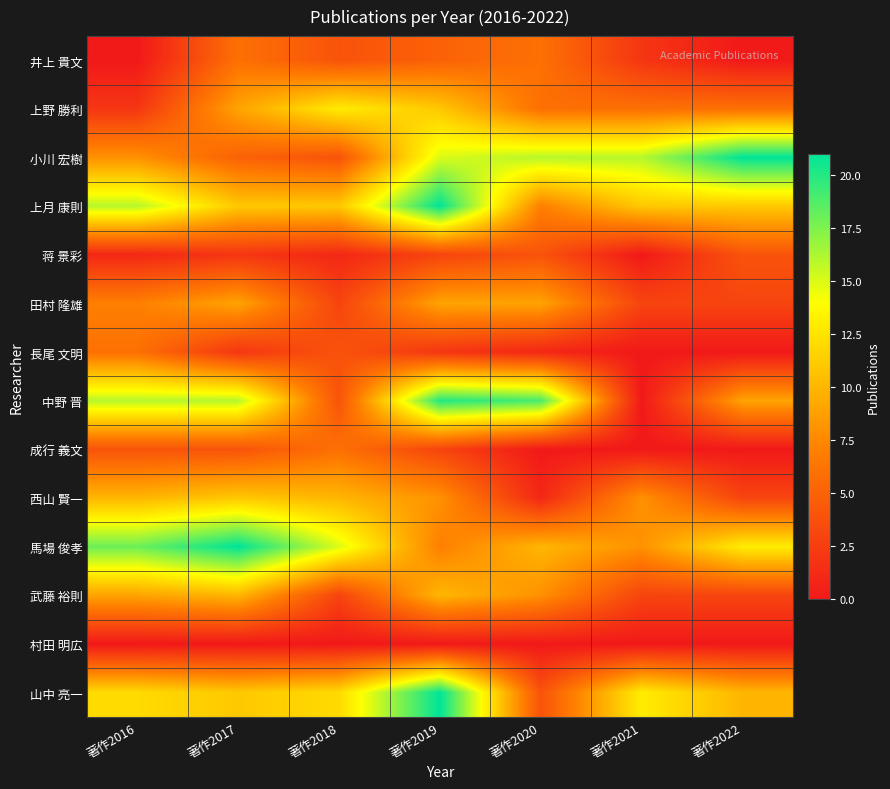

What is the difference between the highest and lowest values at 著作2022?

21